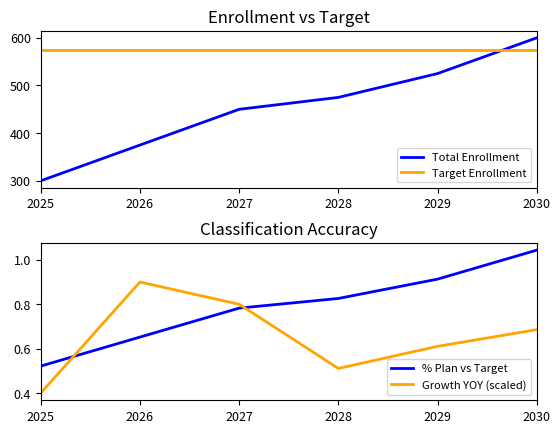

At which label is Total Enrollment closest to 450?

2027